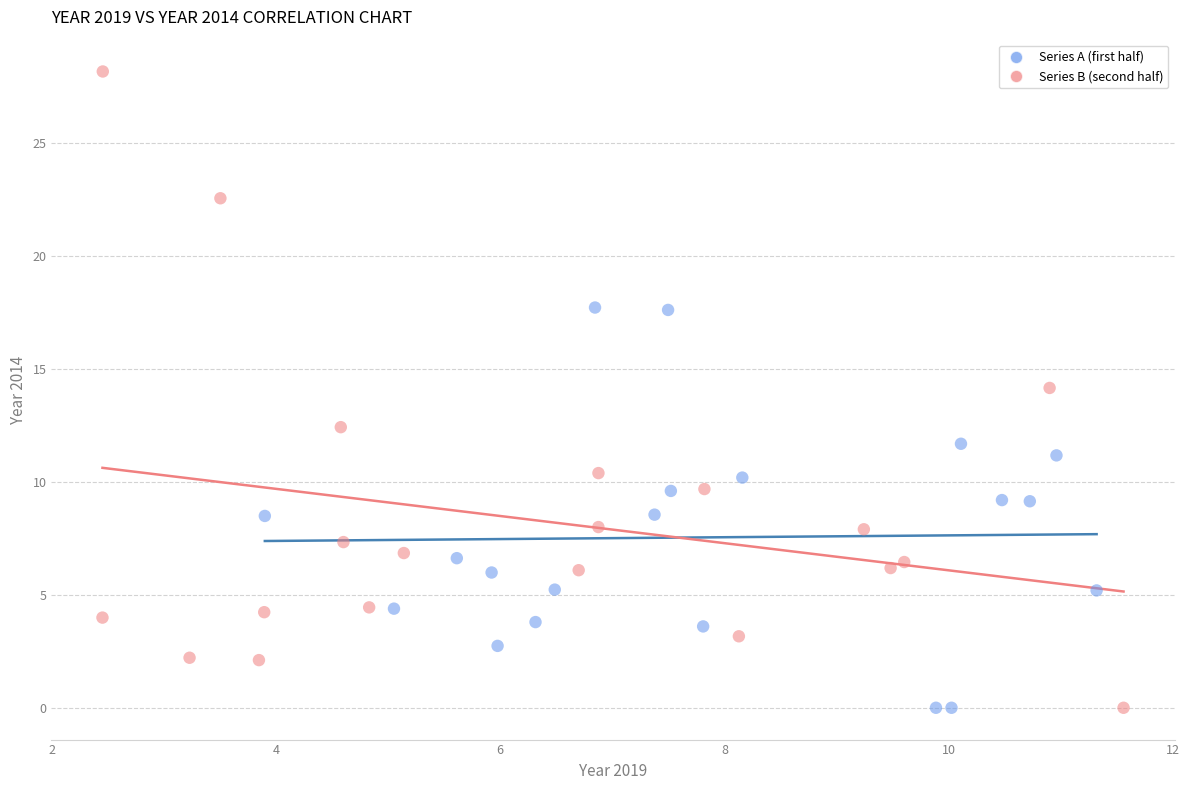

Which series has the widest spread of Y values?

Series B (second half)